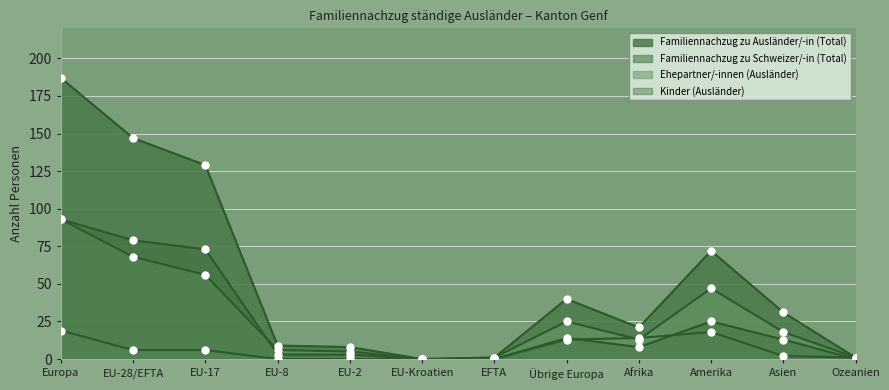

What is the sum of the Familiennachzug zu Ausländer/-in (Total) values at EFTA and EU-17?

130